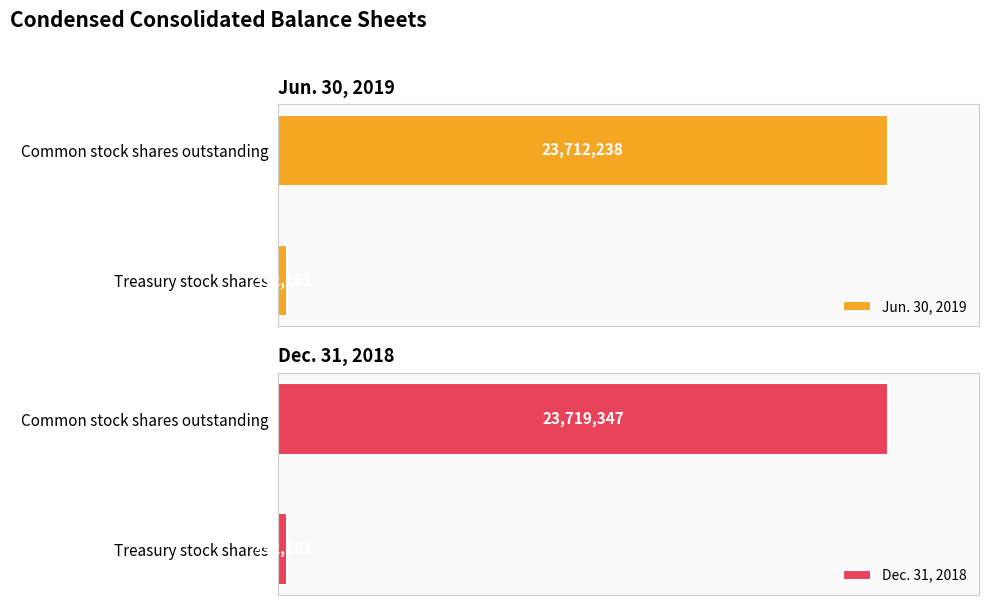

Rank the categories by Jun. 30, 2019 value from lowest to highest.

Treasury stock shares, Common stock shares outstanding